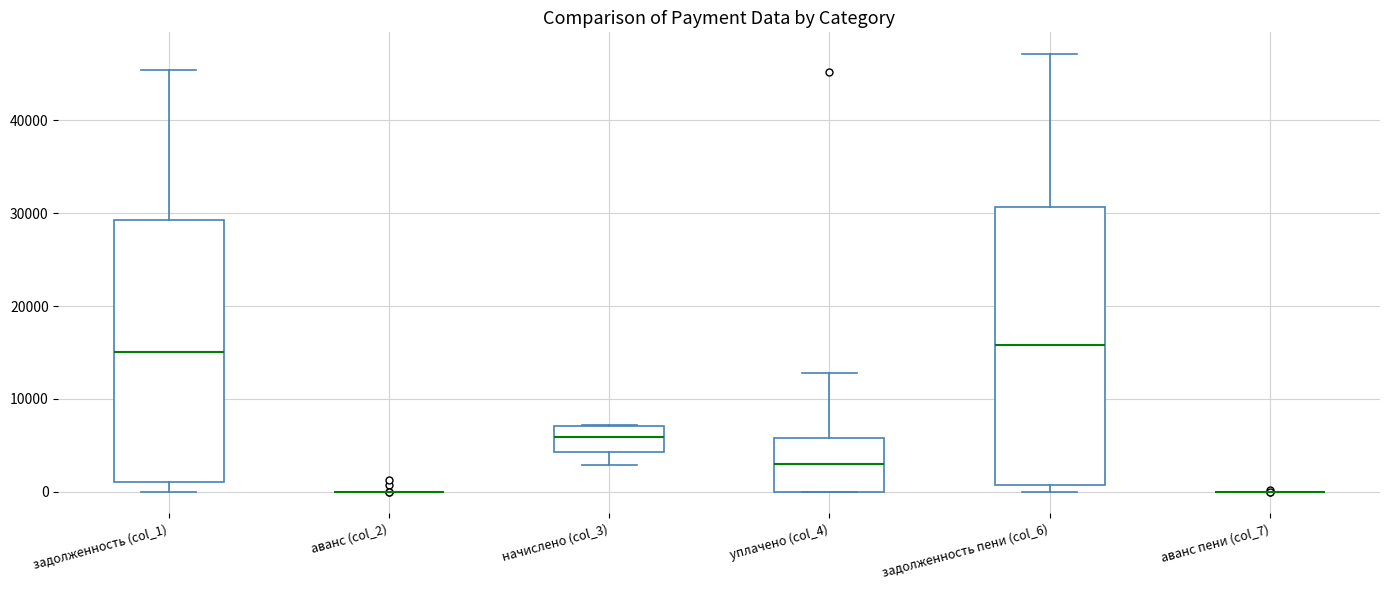

Reading left to right, read every box against the y-axis: the position of its median line, the range the box covers, and the ends of its whiskers. The values are not printed on the chart, so give them approximately, as read against the axis.

задолженность (col_1): median 15000, box 1000 to 29000, whiskers 0 to 45000
аванс (col_2): box collapsed to a line at 0, whiskers 0 to 0
начислено (col_3): median 6000, box 4000 to 7000, whiskers 3000 to 7000
уплачено (col_4): median 3000, box 0 to 6000, whiskers 0 to 13000
задолженность пени (col_6): median 16000, box 1000 to 31000, whiskers 0 to 47000
аванс пени (col_7): box collapsed to a line at 0, whiskers 0 to 0